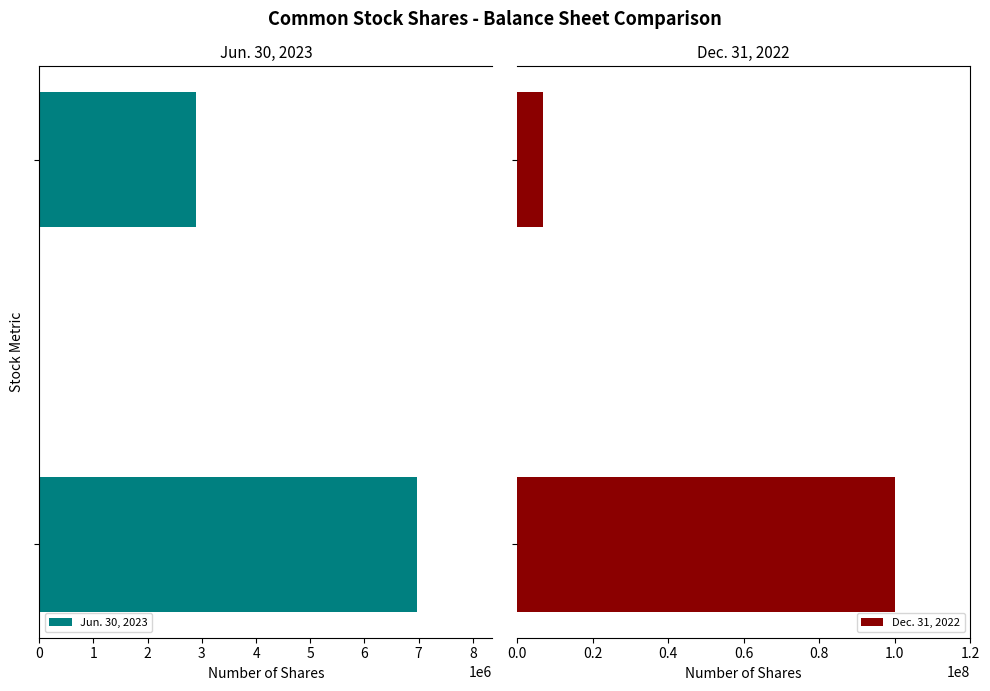

Reading left to right, transcribe all the data shown in this chart.

Jun. 30, 2023: 6967699	2899911
Dec. 31, 2022: 100000000	6967699